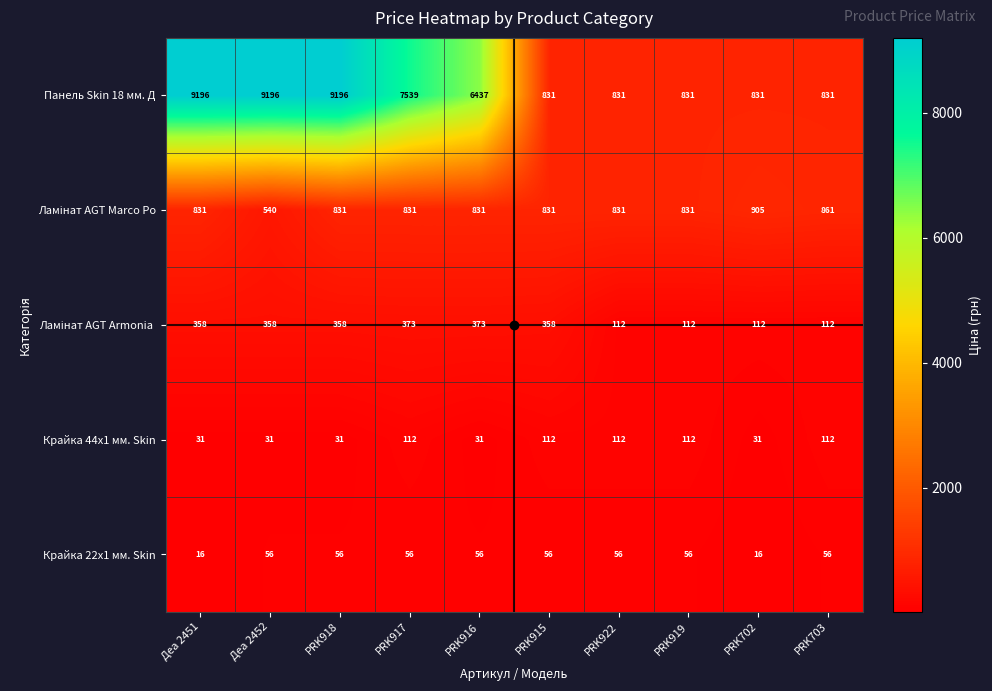

What is the total value across all series at PRK703?

1972